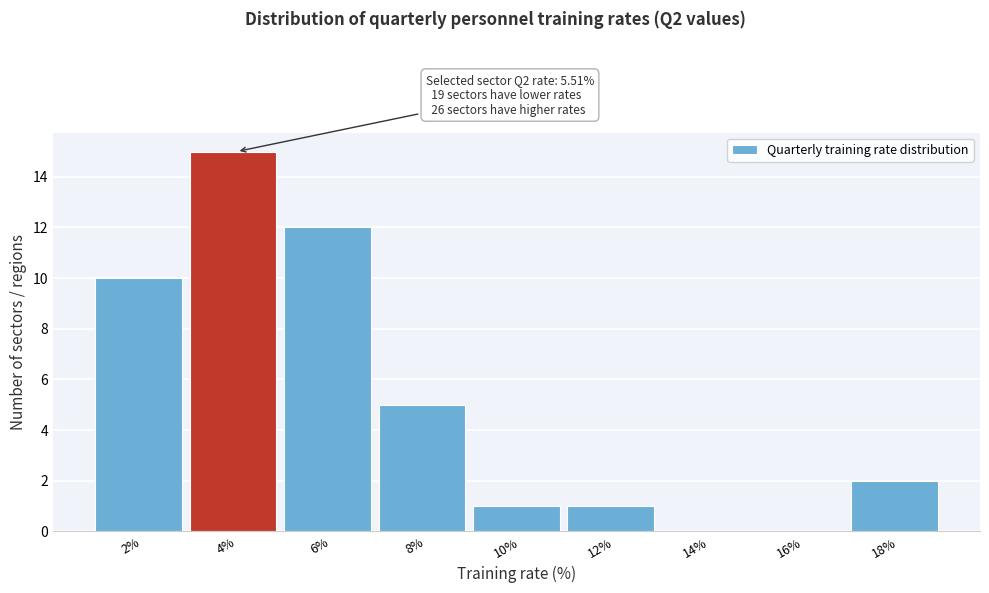

Reading left to right, what are all the values shown in this chart?

2%=10	4%=15	6%=12	8%=5	10%=1	12%=1	14%=0	16%=0	18%=2